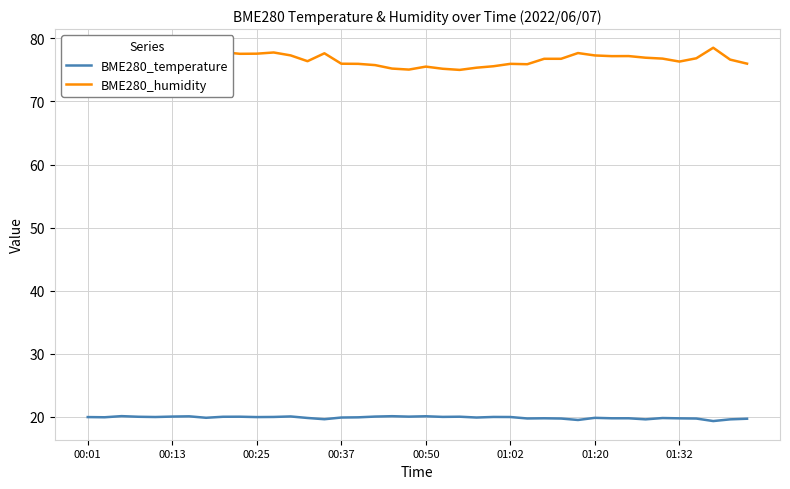

What is the difference between the maximum and minimum values in the BME280_humidity series?

3.5